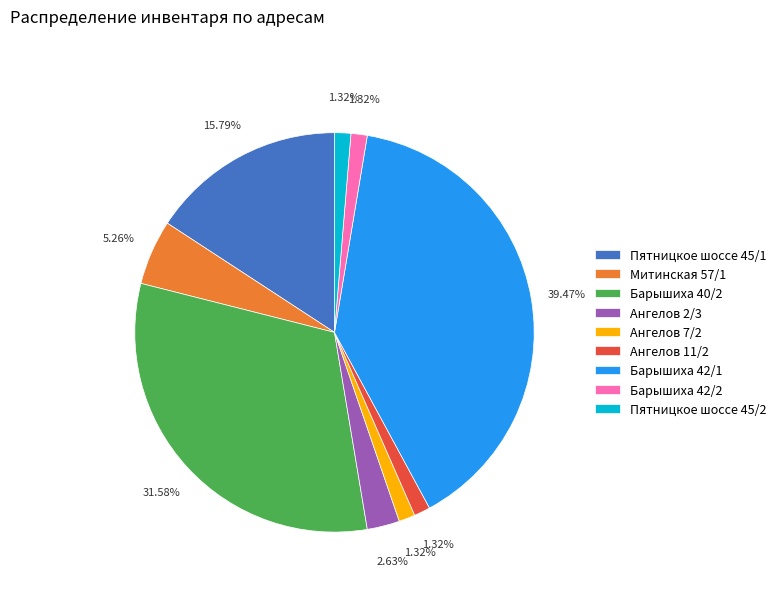

The Ангелов 11/2 slice represents 9% of the pie. True or false?

False